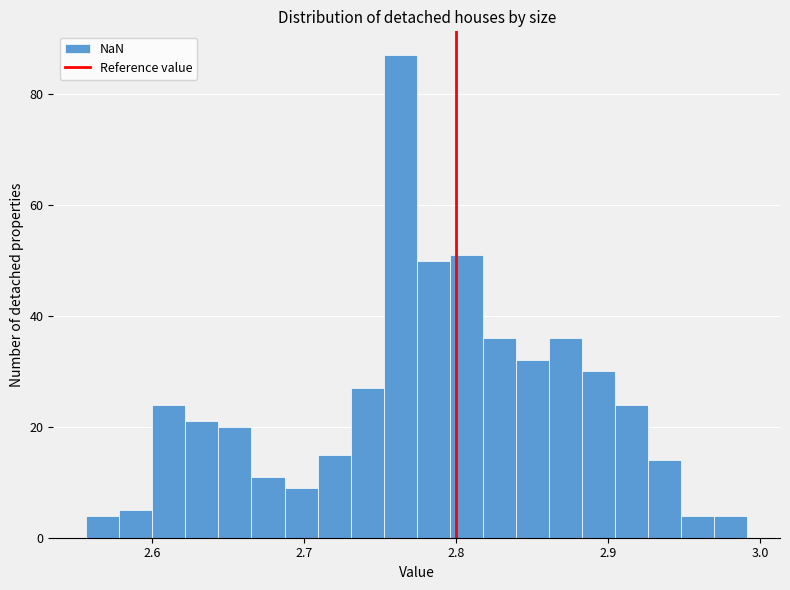

Read against the x-axis, roughly where is the centre of the tallest bar?

2.76